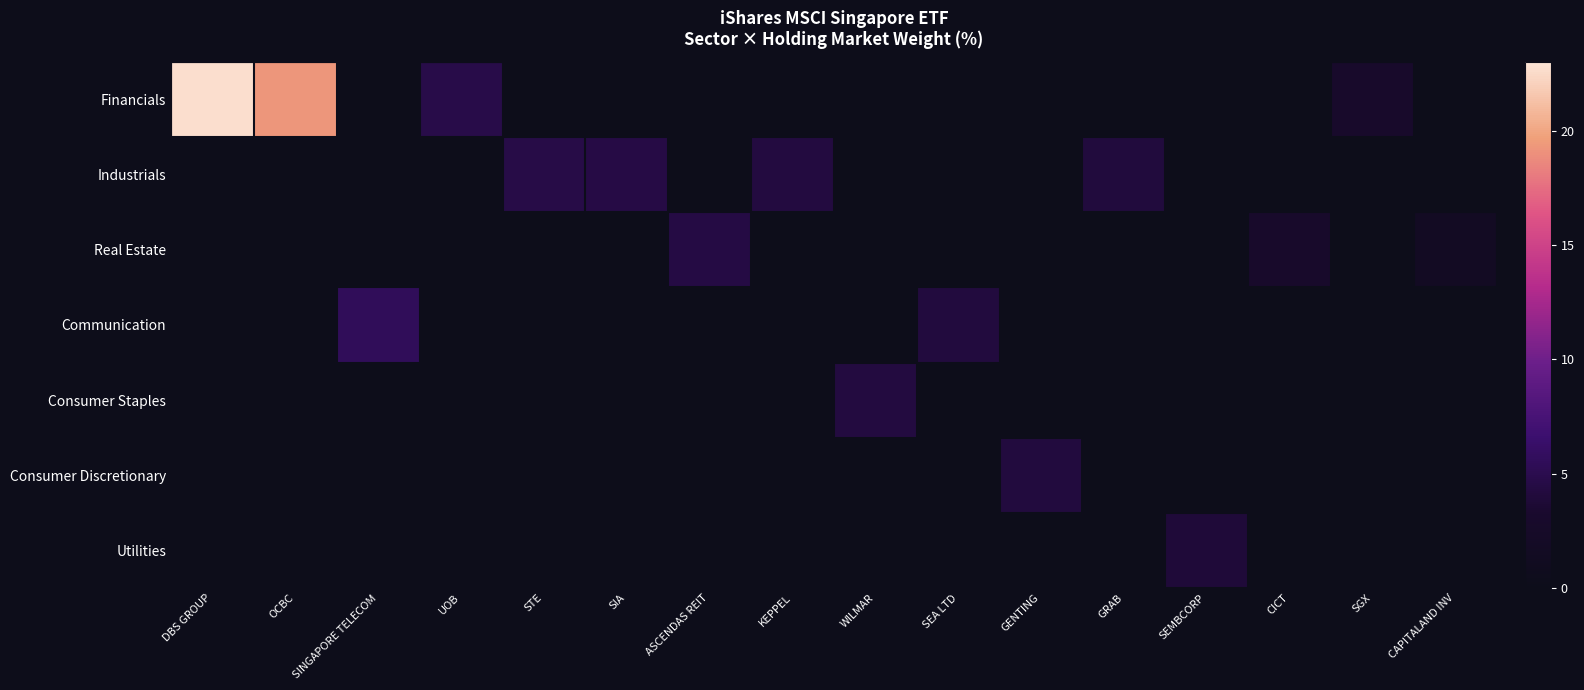

Rank the series by their maximum value, from lowest to highest.

Utilities, Consumer Discretionary, Consumer Staples, Real Estate, Industrials, Communication, Financials